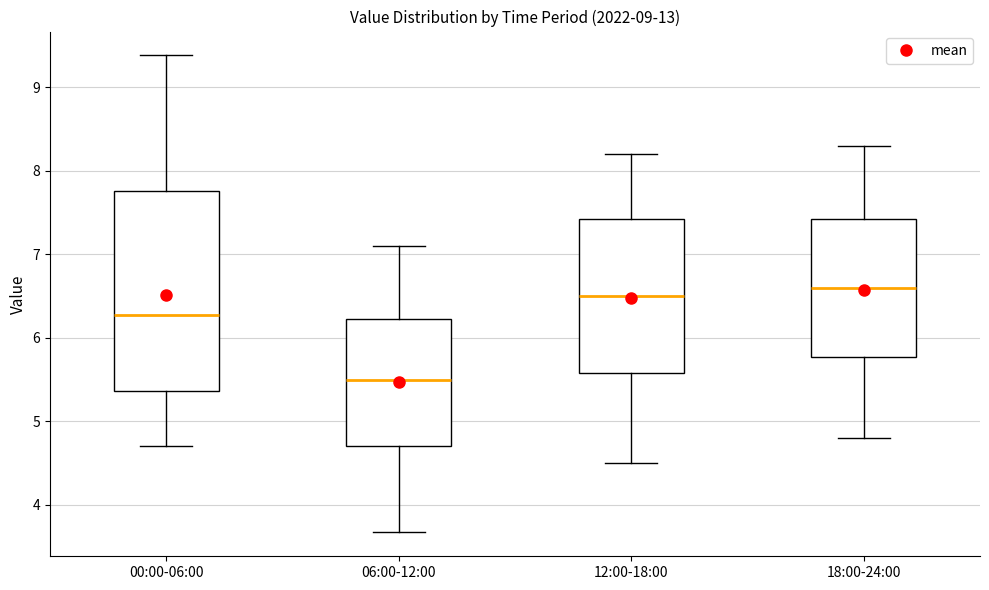

Where is the lower edge of the box for 12:00-18:00 on the y-axis? The values are not printed on the chart, so give them approximately, as read against the axis.

5.6